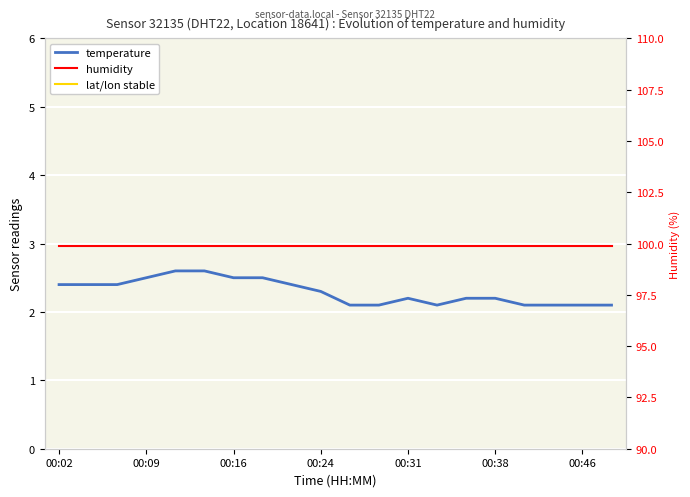

Reading right to left, list all the values displayed in this chart.

temperature: 2.1	2.1	2.1	2.1	2.2	2.2	2.1	2.2	2.1	2.1	2.3	2.4	2.5	2.5	2.6	2.6	2.5	2.4	2.4	2.4
humidity: 99.9	99.9	99.9	99.9	99.9	99.9	99.9	99.9	99.9	99.9	99.9	99.9	99.9	99.9	99.9	99.9	99.9	99.9	99.9	99.9